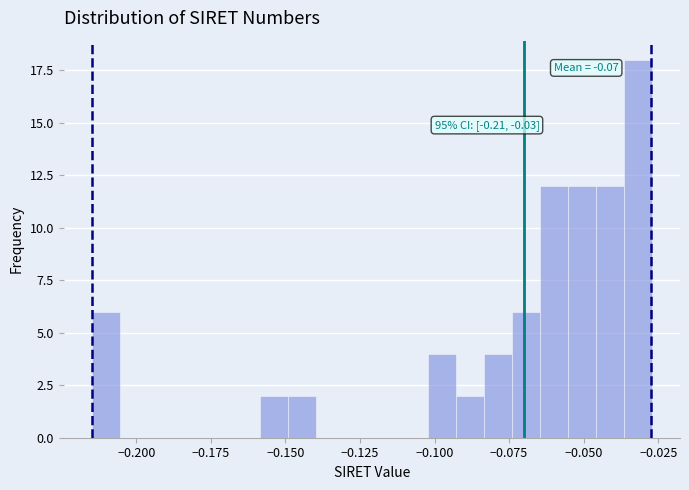

Around what value on the x-axis is the tallest bar? Give the approximate position of its centre, as read against the axis.

-0.030